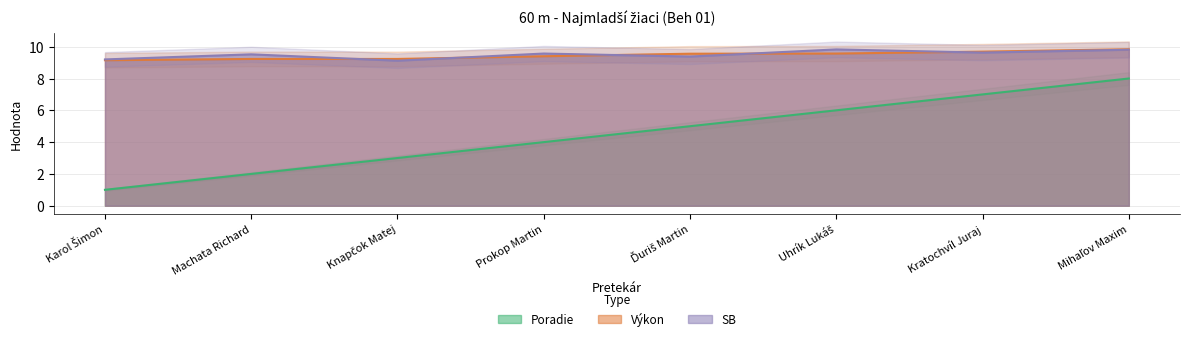

Reading left to right, transcribe all the data shown in this chart.

Poradie: 1.0	2.0	3.0	4.0	5.0	6.0	7.0	8.0
Výkon: 9.2	9.2	9.2	9.4	9.6	9.6	9.7	9.8
SB: 9.2	9.5	9.1	9.6	9.4	9.8	9.6	9.8